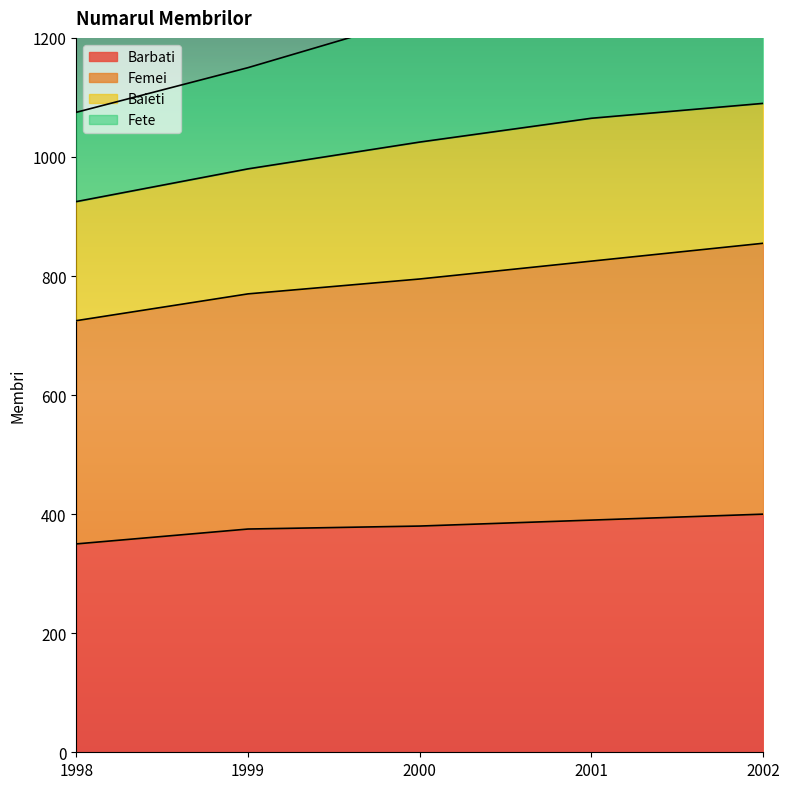

The Barbati series shows 380 at 2000. True or false?

True